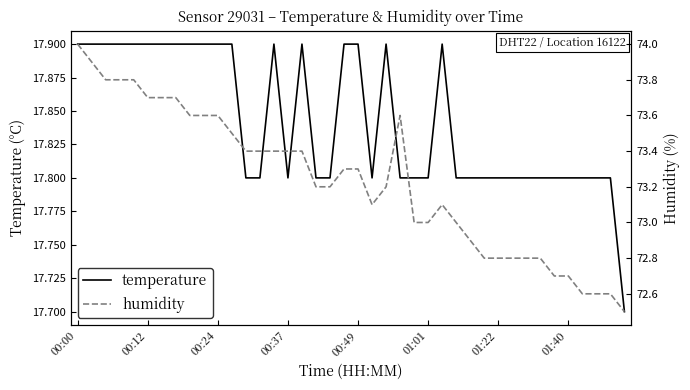

What is the highest value of the temperature series?

17.9